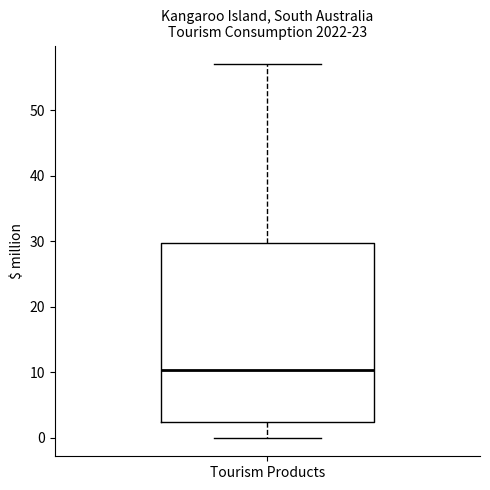

Transcribe this box plot: give where the median line is, the range the box spans, and where the two whiskers end, as read against the y-axis. The values are not printed on the chart, so give them approximately, as read against the axis.

median 10, box 2 to 30, whiskers 0 to 57